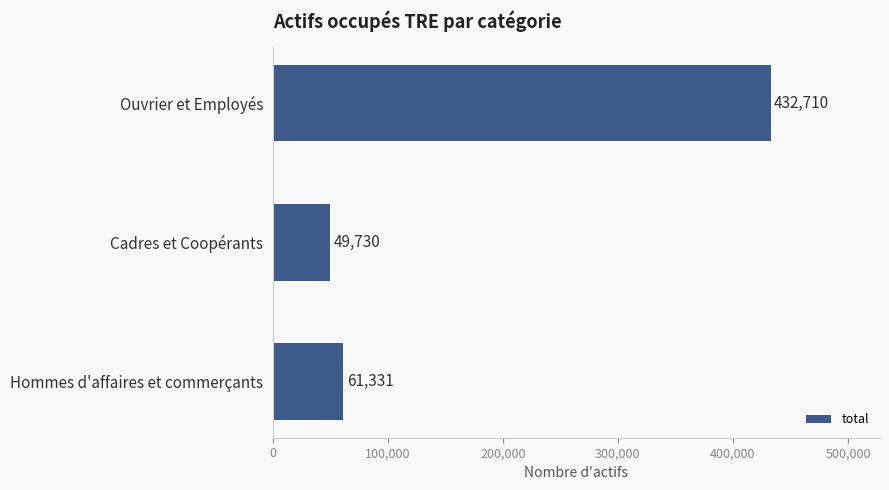

Which has a higher value, Ouvrier et Employés or Cadres et Coopérants?

Ouvrier et Employés